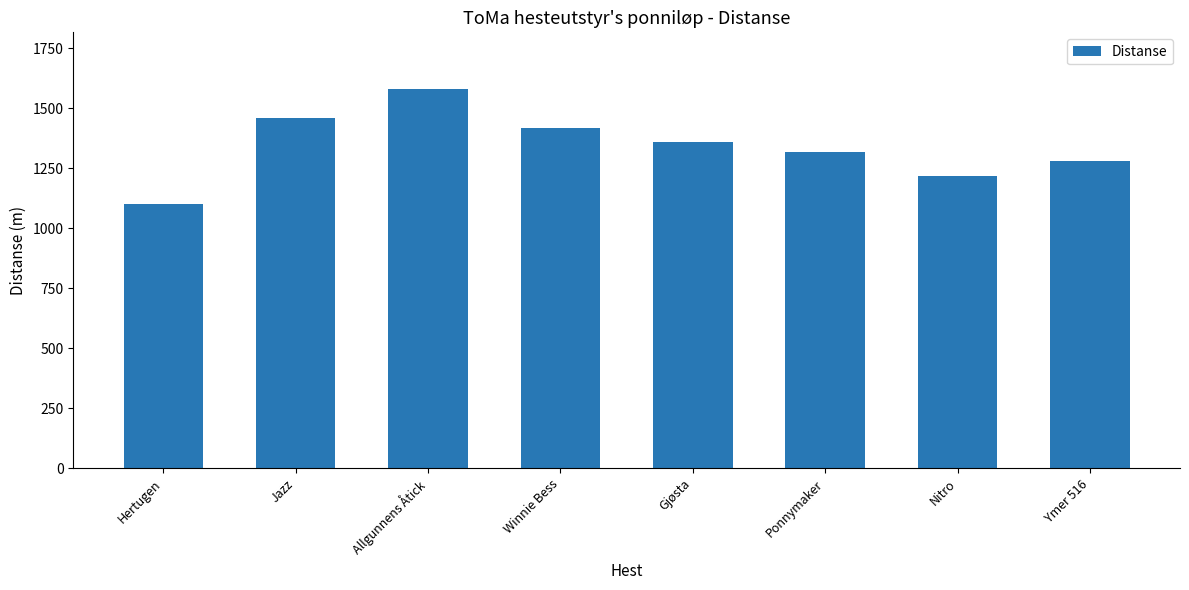

Reading right to left, list all the values displayed in this chart.

Ymer 516=1280	Nitro=1220	Ponnymaker=1320	Gjøsta=1360	Winnie Bess=1420	Allgunnens Åtick=1580	Jazz=1460	Hertugen=1100